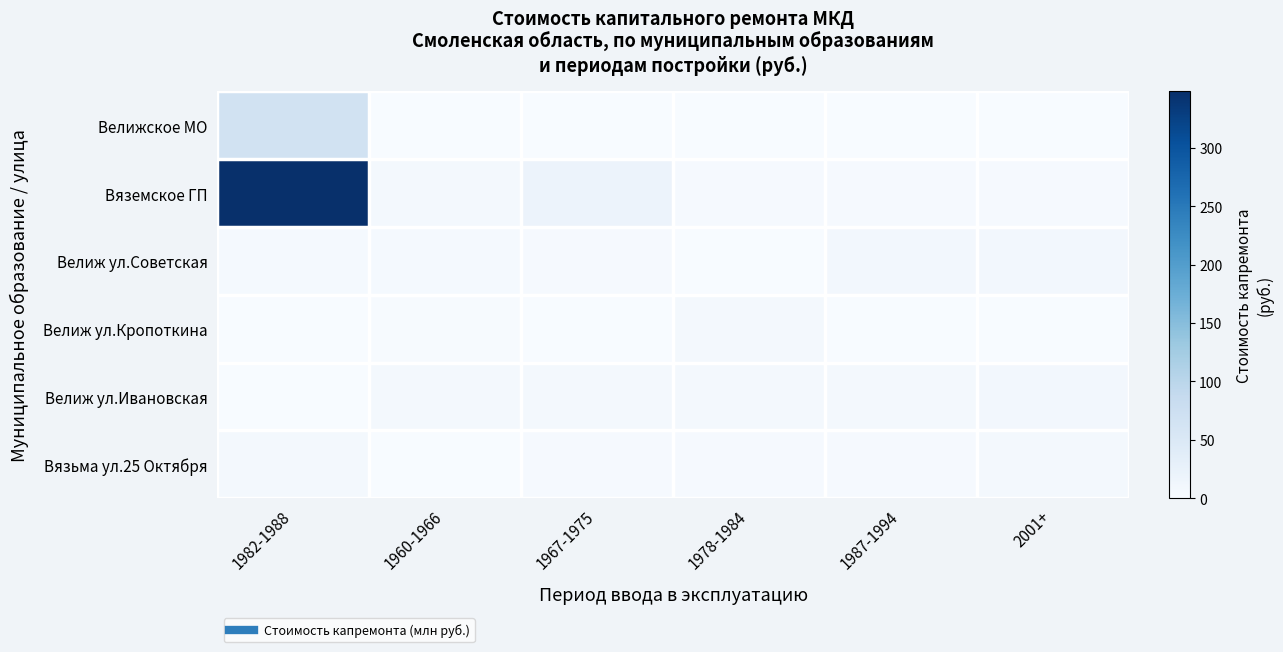

Between 2001+ and 1978-1984, which is larger?

2001+